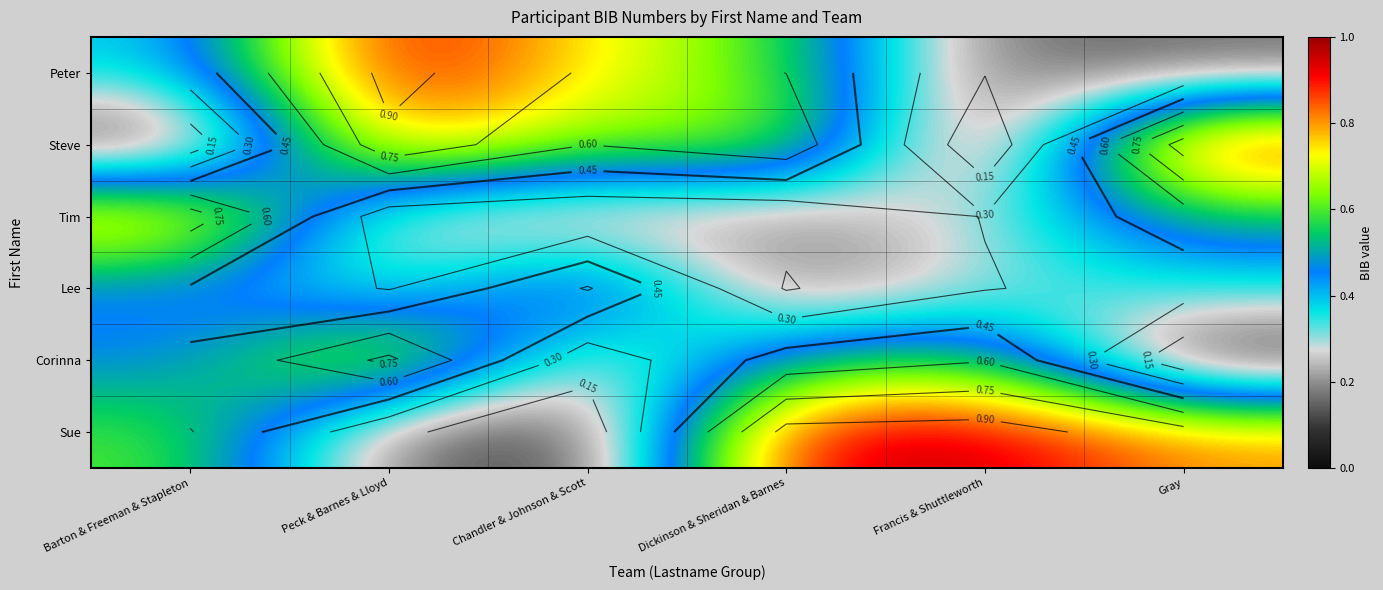

Which series has the largest total across all categories?

Sue